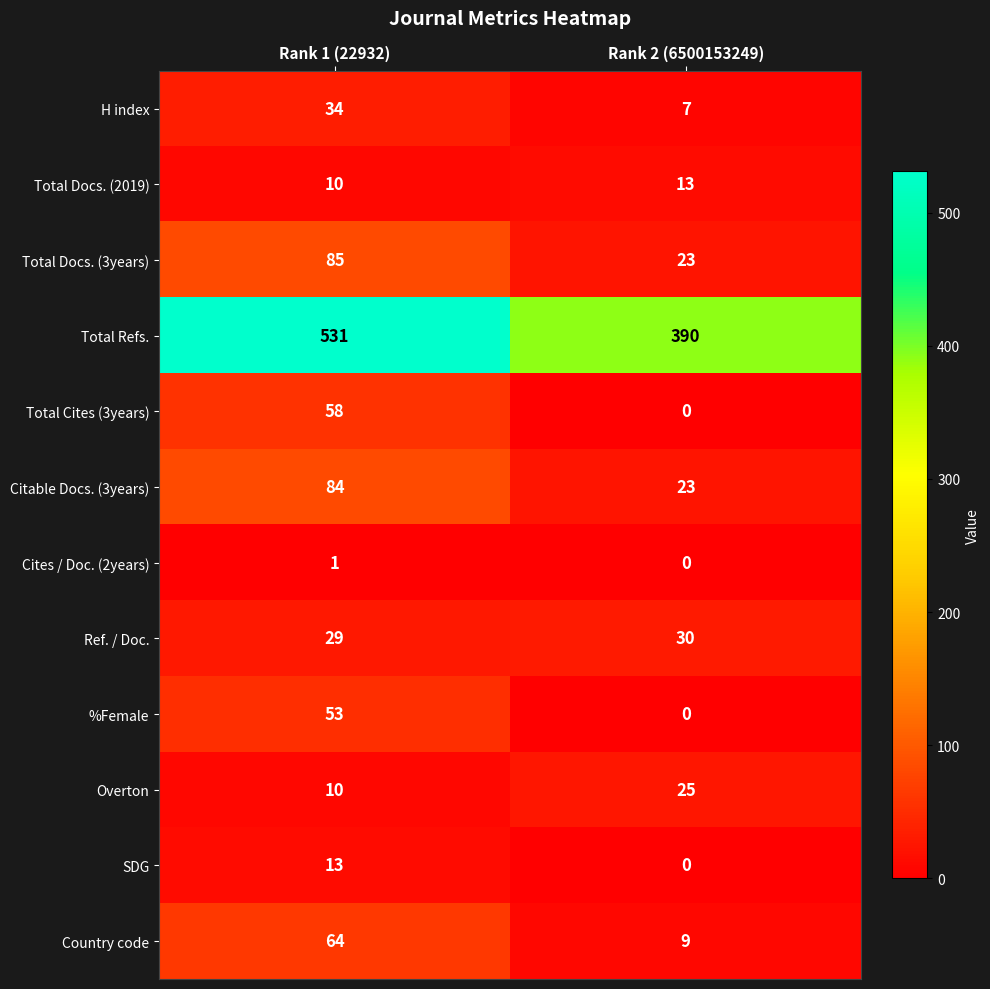

Which series has the largest range (max minus min)?

Total Refs.